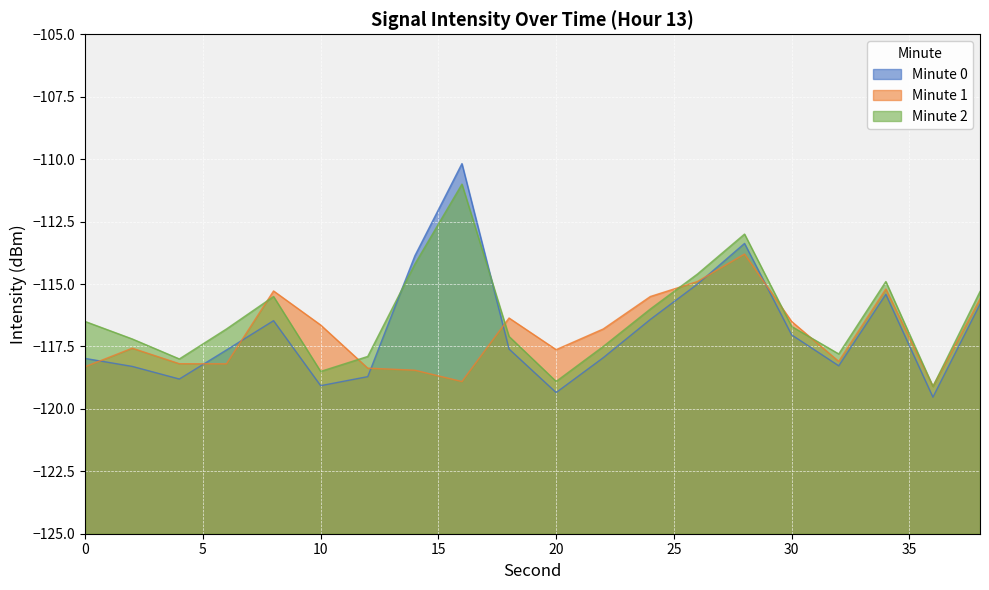

What is the sum of the Minute 2 values at 10 and 28?

-231.5